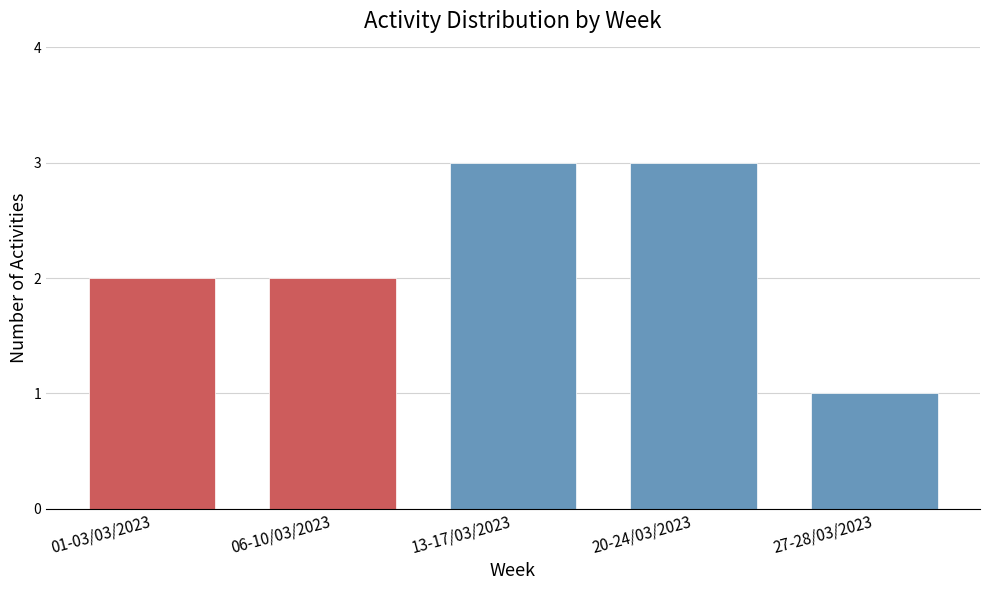

Reading right to left, what are all the values shown in this chart?

1	3	3	2	2